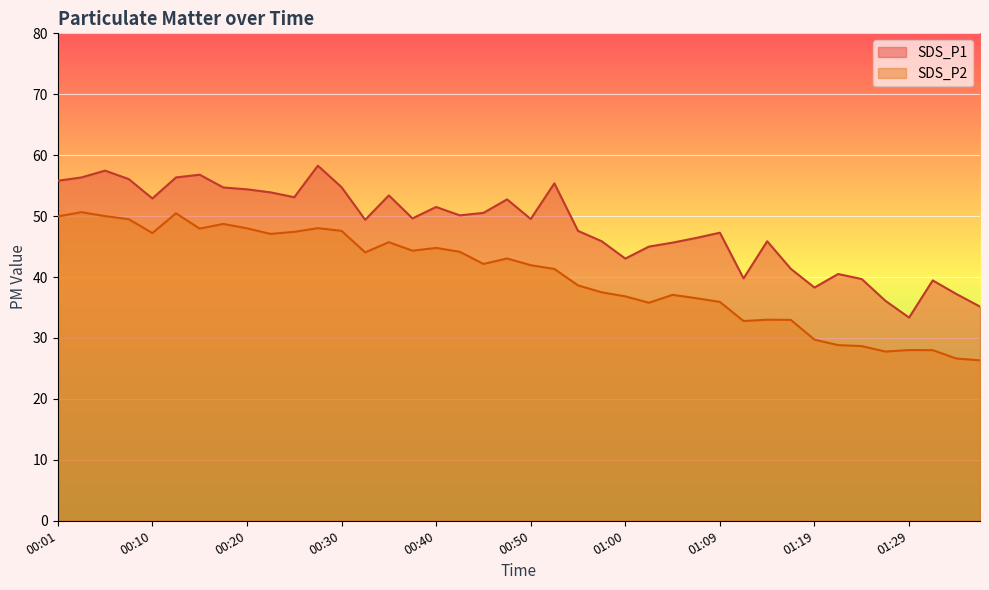

The value of SDS_P1 at 00:25 is 53.1. True or false?

True